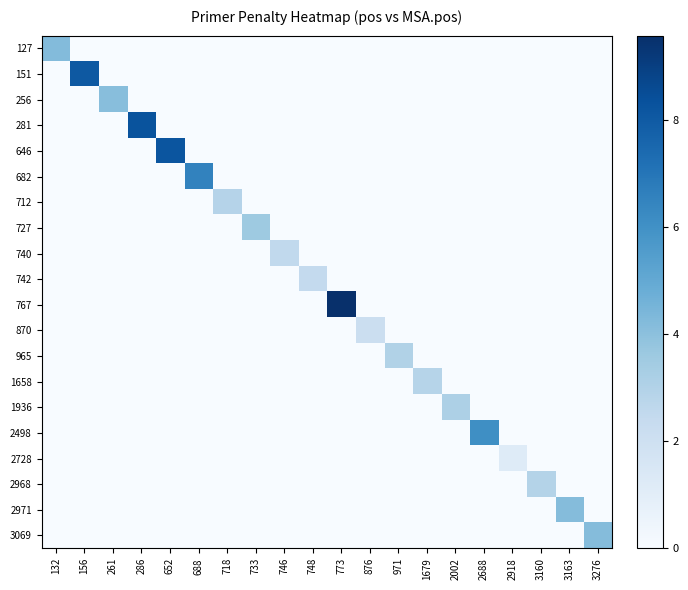

At 748, list the series in order from largest to smallest.

742, 127, 151, 256, 281, 646, 682, 712, 727, 740, 767, 870, 965, 1658, 1936, 2498, 2728, 2968, 2971, 3069